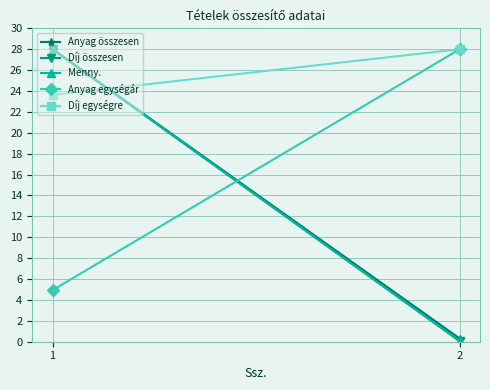

What is the difference between the maximum and minimum values in the Anyag összesen series?

27.7